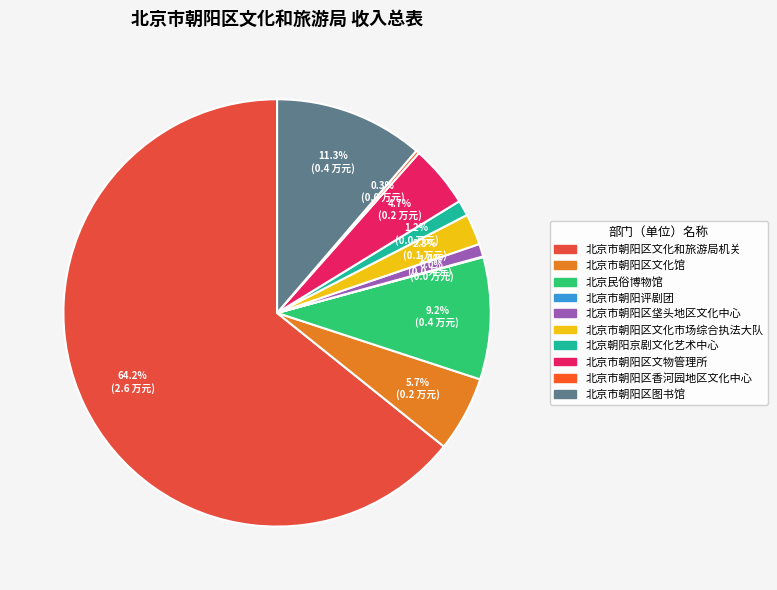

Rank the categories by value from lowest to highest.

北京市朝阳评剧团, 北京市朝阳区香河园地区文化中心, 北京市朝阳区垡头地区文化中心, 北京朝阳京剧文化艺术中心, 北京市朝阳区文化市场综合执法大队, 北京市朝阳区文物管理所, 北京市朝阳区文化馆, 北京民俗博物馆, 北京市朝阳区图书馆, 北京市朝阳区文化和旅游局机关